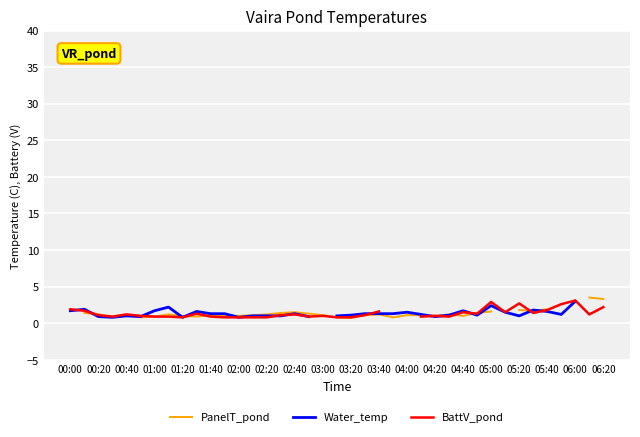

How many categories are shown in the chart?

39